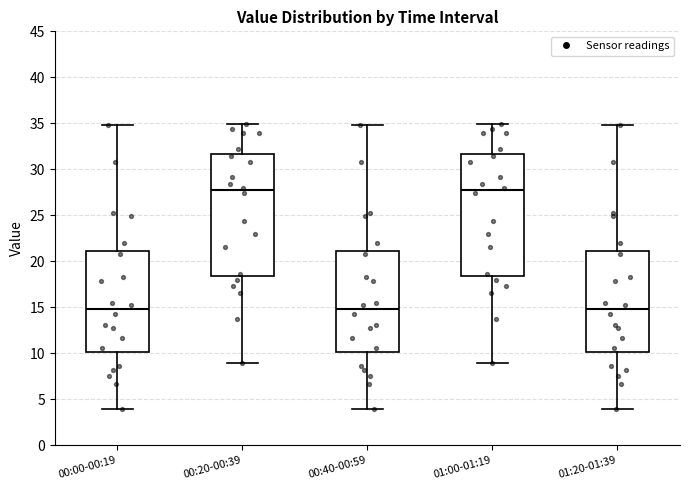

Reading left to right, transcribe this box plot: for each box, give where its median line is, the range the box spans, and where its two whiskers end, as read against the y-axis. The values are not printed on the chart, so give them approximately, as read against the axis.

00:00-00:19: median 15.0, box 10.0 to 21.0, whiskers 4.0 to 35.0
00:20-00:39: median 27.5, box 18.5 to 31.5, whiskers 9.0 to 35.0
00:40-00:59: median 15.0, box 10.0 to 21.0, whiskers 4.0 to 35.0
01:00-01:19: median 27.5, box 18.5 to 31.5, whiskers 9.0 to 35.0
01:20-01:39: median 15.0, box 10.0 to 21.0, whiskers 4.0 to 35.0